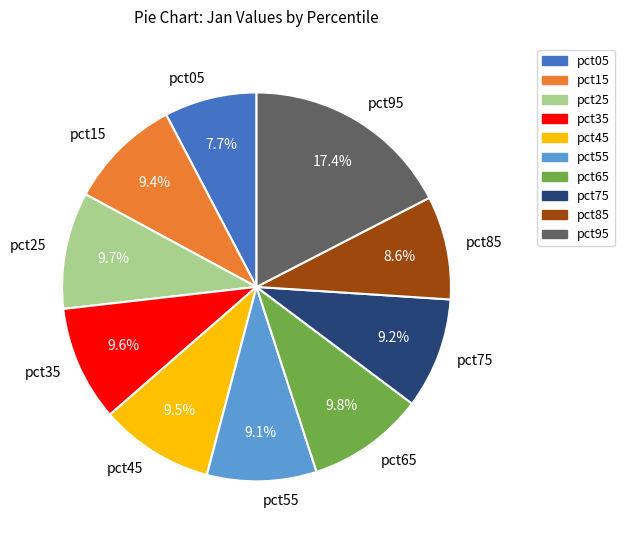

To the nearest percent, what is the difference between the largest and smallest slice percentages?

10%